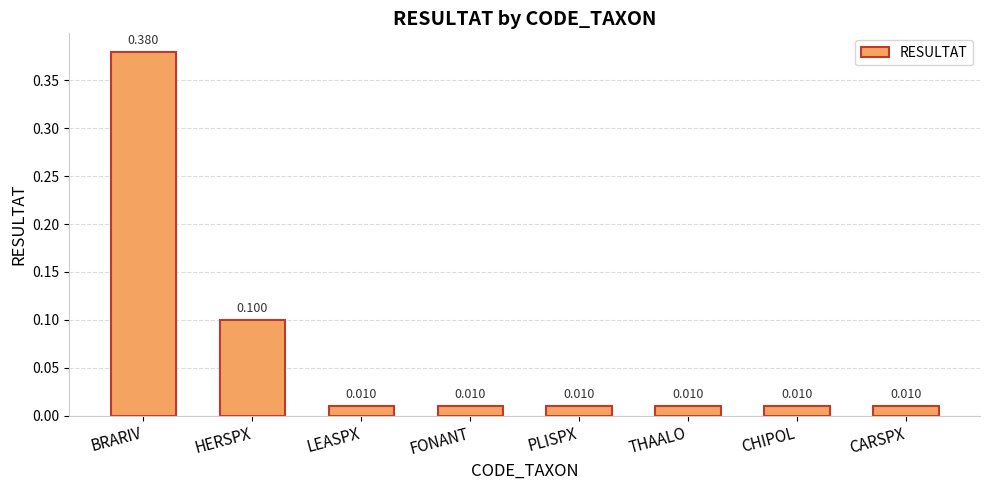

What is the label of the 3rd bar from the left?

LEASPX